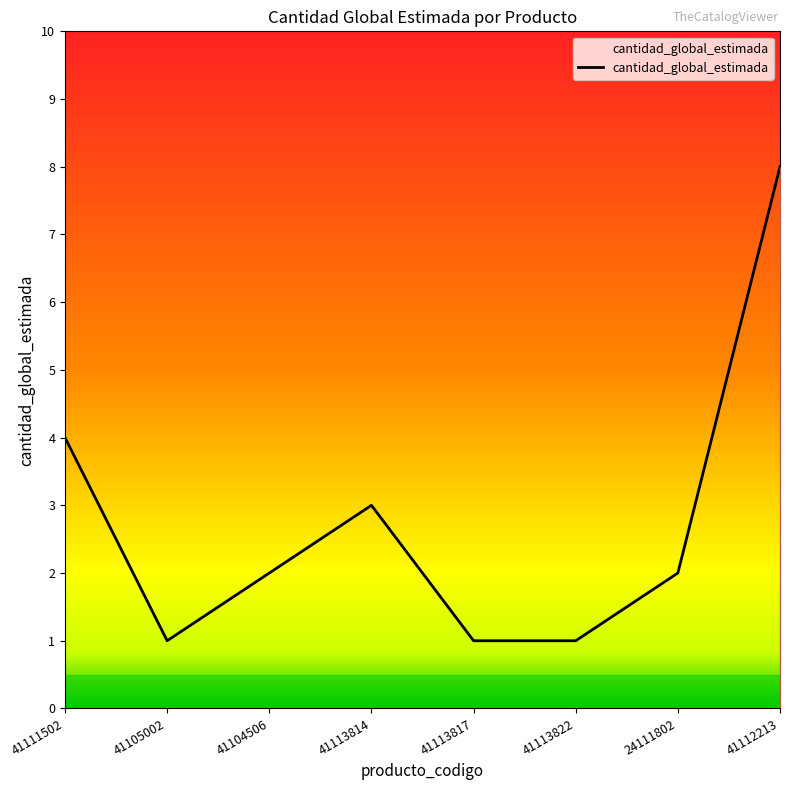

Approximately how many times larger is the value at 41113817 compared to 41112213?

0.1